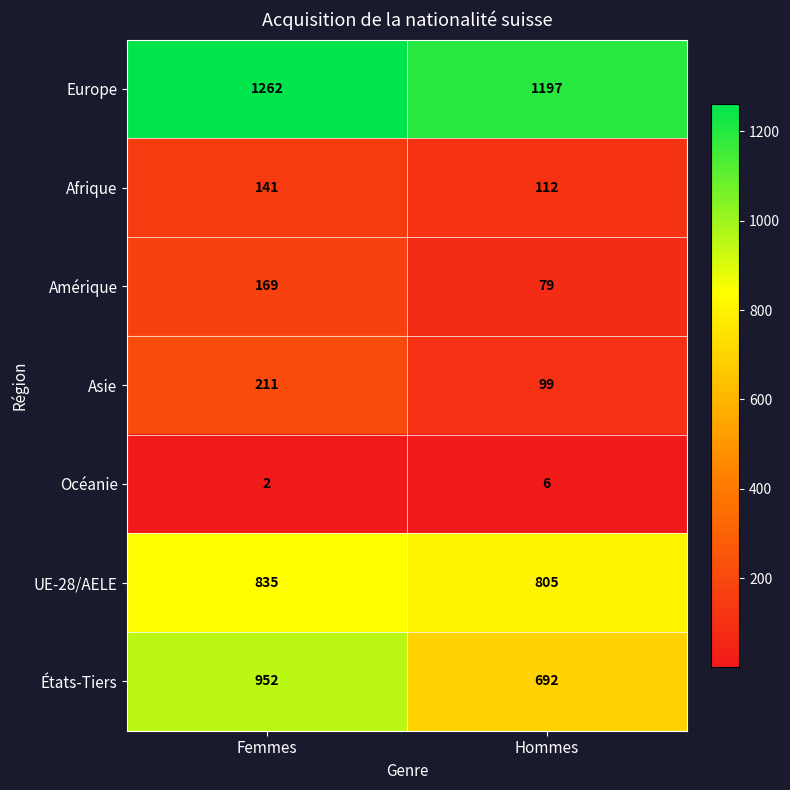

Reading left to right, extract all data points from this chart.

Europe: 1262	1197
Afrique: 141	112
Amérique: 169	79
Asie: 211	99
Océanie: 2	6
UE-28/AELE: 835	805
États-Tiers: 952	692